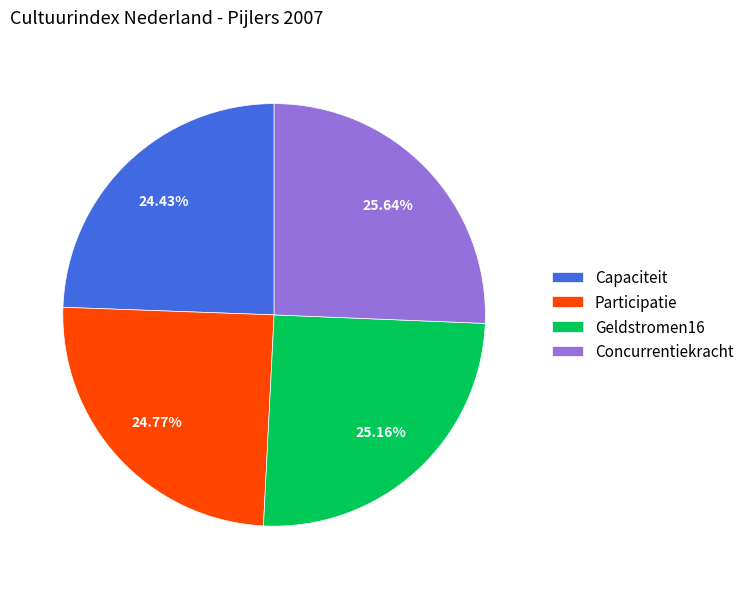

What is the total percentage of Capaciteit and Geldstromen16?

49.6%